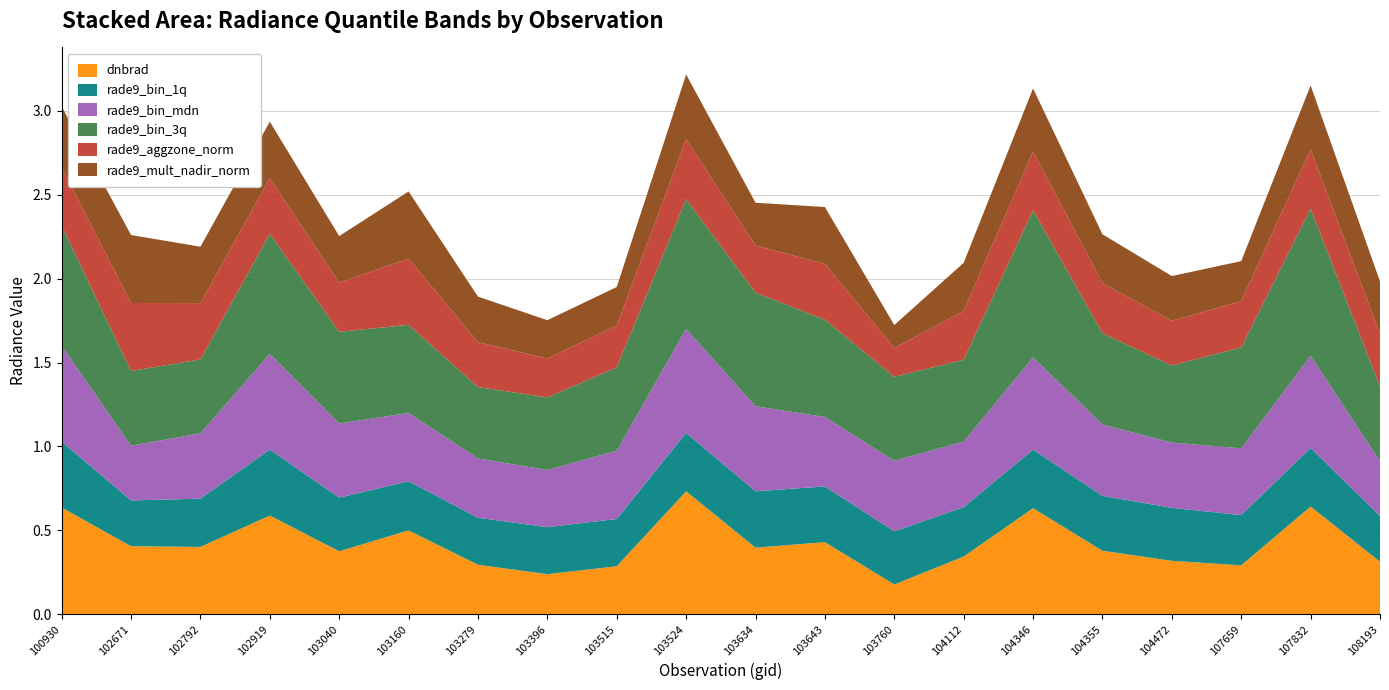

Reading right to left, transcribe all the data shown in this chart.

dnbrad: 108193=0.3	107832=0.6	107659=0.3	104472=0.3	104355=0.4	104346=0.6	104112=0.3	103760=0.2	103643=0.4	103634=0.4	103524=0.7	103515=0.3	103396=0.2	103279=0.3	103160=0.5	103040=0.4	102919=0.6	102792=0.4	102671=0.4	100930=0.6
rade9_bin_1q: 108193=0.3	107832=0.3	107659=0.3	104472=0.3	104355=0.3	104346=0.3	104112=0.3	103760=0.3	103643=0.3	103634=0.3	103524=0.3	103515=0.3	103396=0.3	103279=0.3	103160=0.3	103040=0.3	102919=0.4	102792=0.3	102671=0.3	100930=0.4
rade9_bin_mdn: 108193=0.3	107832=0.5	107659=0.4	104472=0.4	104355=0.4	104346=0.5	104112=0.4	103760=0.4	103643=0.4	103634=0.5	103524=0.6	103515=0.4	103396=0.3	103279=0.4	103160=0.4	103040=0.4	102919=0.6	102792=0.4	102671=0.3	100930=0.6
rade9_bin_3q: 108193=0.4	107832=0.9	107659=0.6	104472=0.5	104355=0.5	104346=0.9	104112=0.5	103760=0.5	103643=0.6	103634=0.7	103524=0.8	103515=0.5	103396=0.4	103279=0.4	103160=0.5	103040=0.5	102919=0.7	102792=0.4	102671=0.4	100930=0.7
rade9_aggzone_norm: 108193=0.3	107832=0.4	107659=0.3	104472=0.3	104355=0.3	104346=0.4	104112=0.3	103760=0.2	103643=0.3	103634=0.3	103524=0.4	103515=0.2	103396=0.2	103279=0.3	103160=0.4	103040=0.3	102919=0.3	102792=0.3	102671=0.4	100930=0.3
rade9_mult_nadir_norm: 108193=0.3	107832=0.4	107659=0.2	104472=0.3	104355=0.3	104346=0.4	104112=0.3	103760=0.1	103643=0.3	103634=0.3	103524=0.4	103515=0.2	103396=0.2	103279=0.3	103160=0.4	103040=0.3	102919=0.3	102792=0.3	102671=0.4	100930=0.4